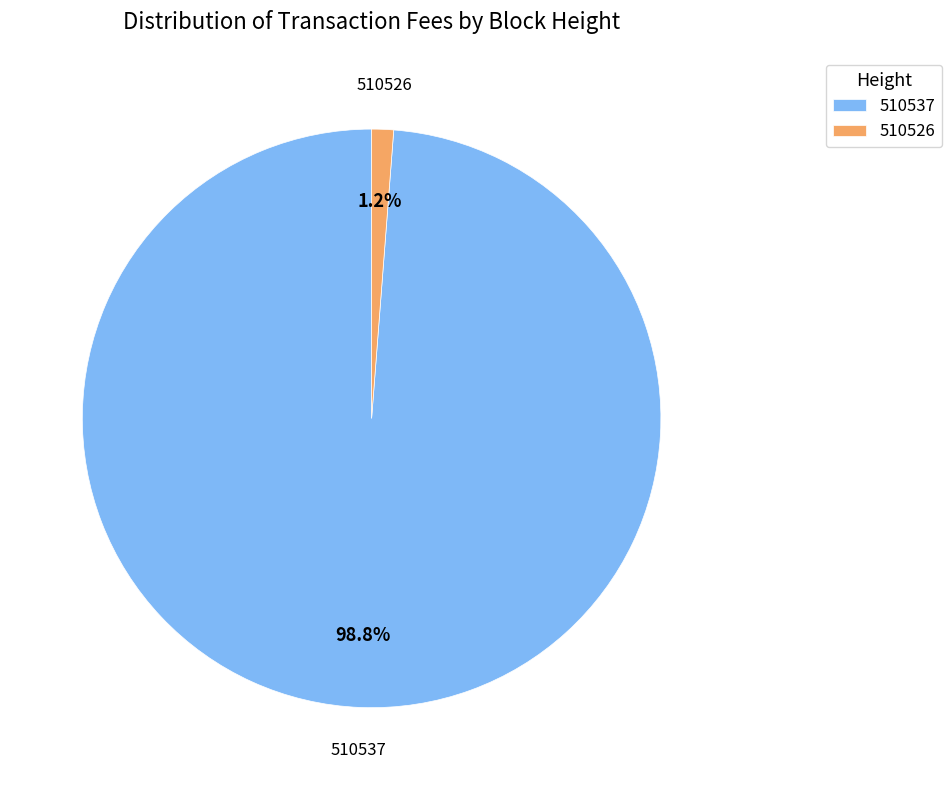

Which has a higher value, 510526 or 510537?

510537